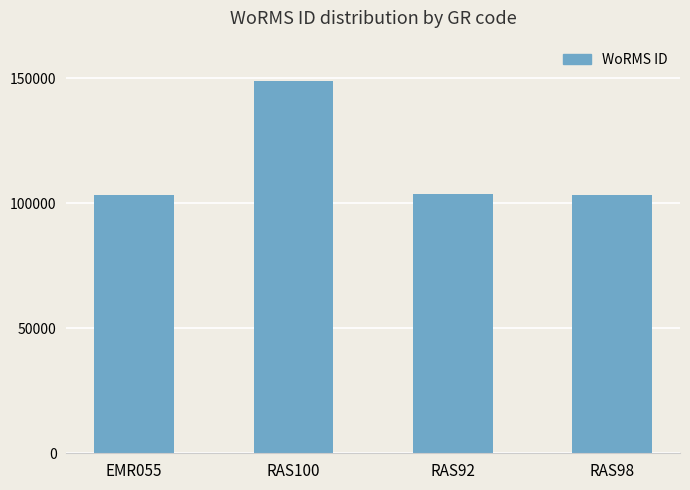

What is the greatest value displayed?

148714